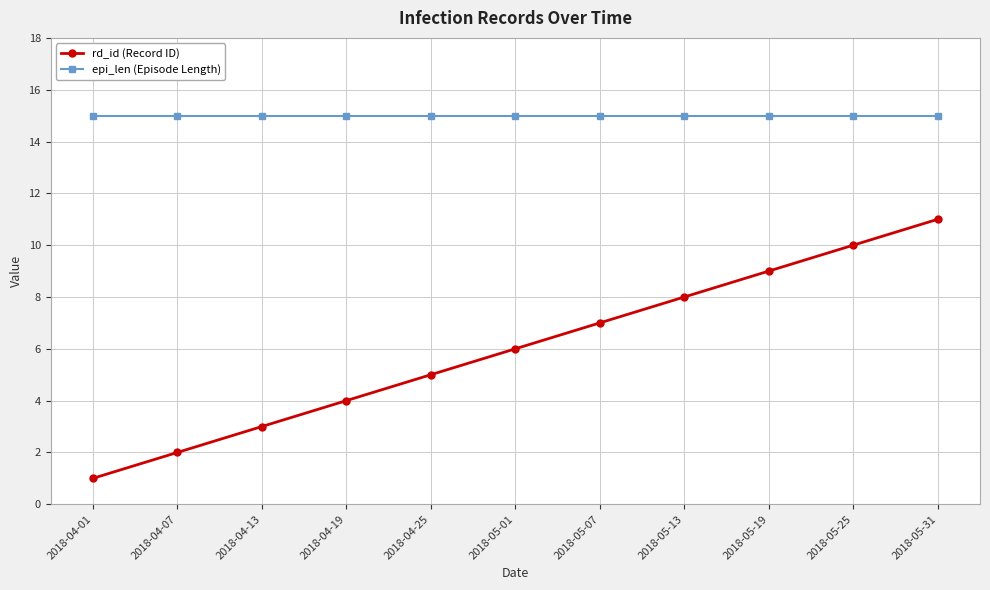

What is the greatest value displayed?

15